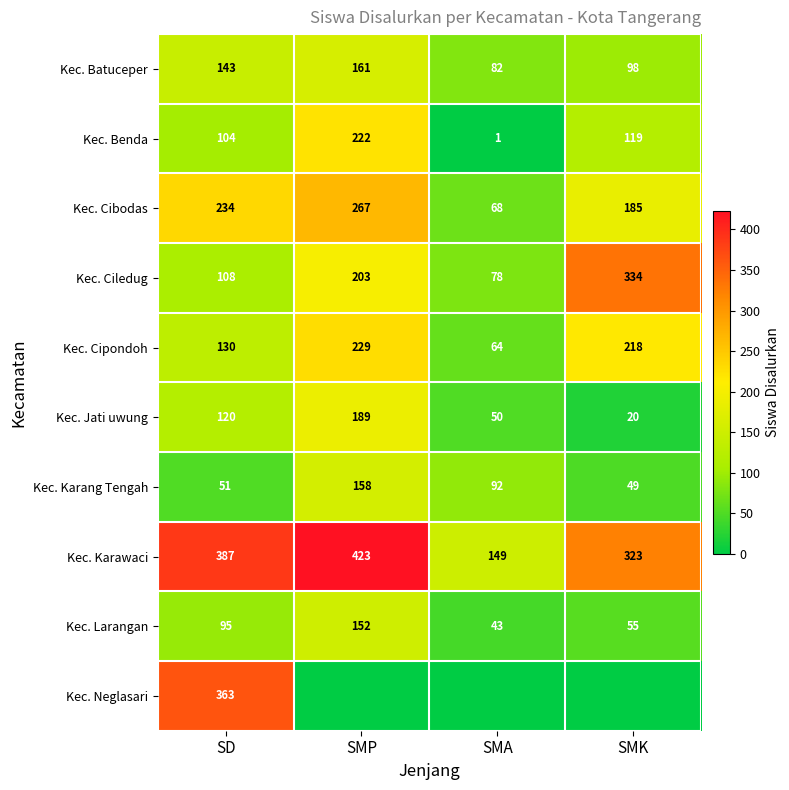

What is the lowest value of the Kec. Karawaci series?

149